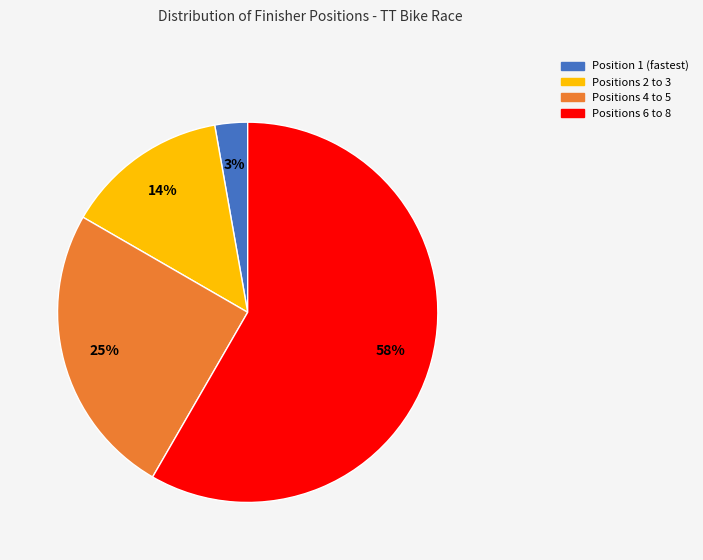

To the nearest percent, what percentage of the pie is Position 1 (fastest)?

3%